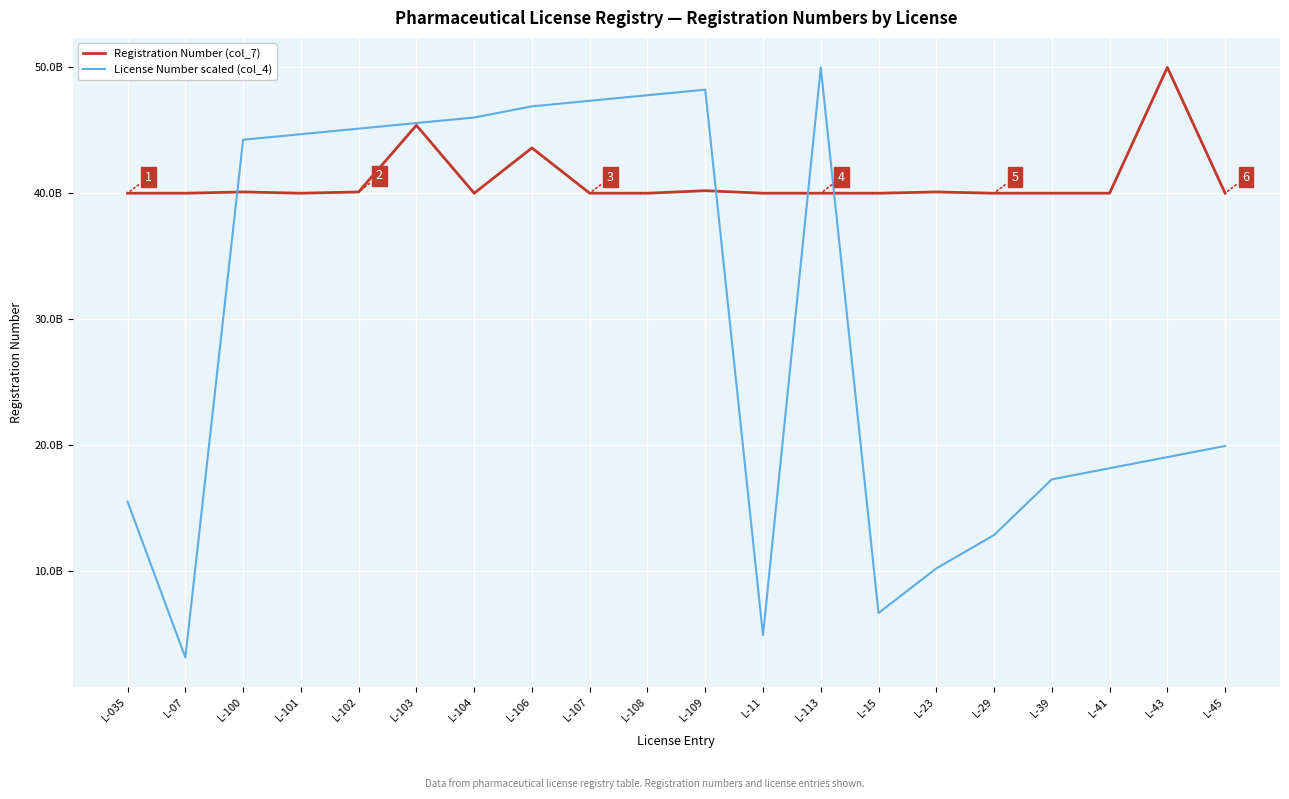

Rank the series by their maximum value, from lowest to highest.

Registration Number (col_7), License Number scaled (col_4)